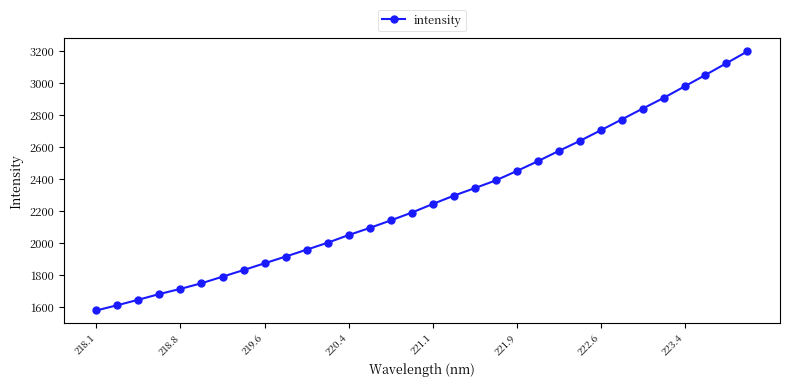

What is the value of the 2nd point from the left?

1609.8